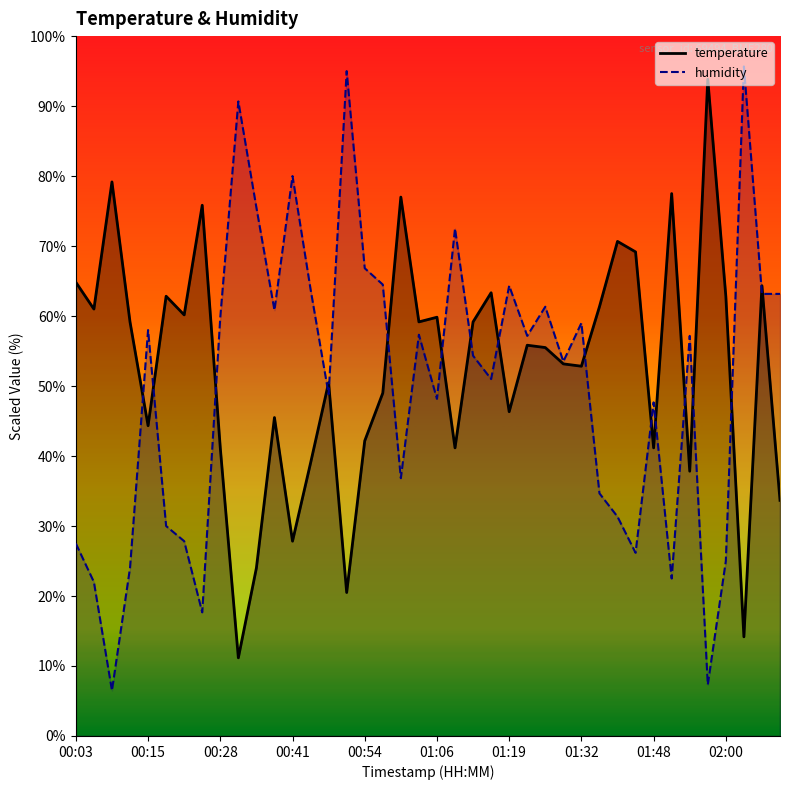

Is the value of temperature at 01:13 greater than the value of humidity at 00:25?

Yes